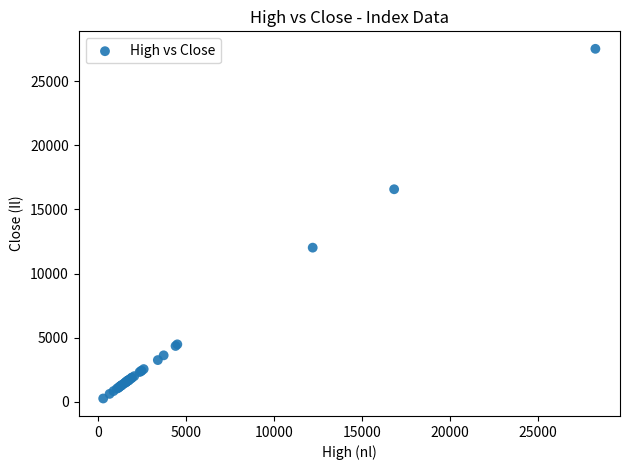

What Y value in the scatter plot is closest to 13887?

12018.3